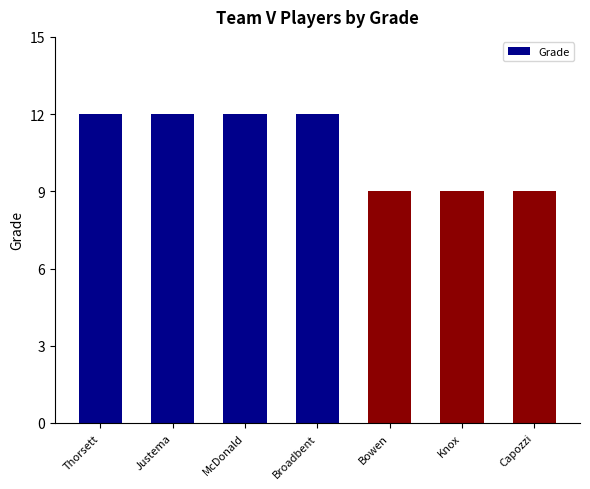

What is the label of the 1st bar from the right?

Capozzi